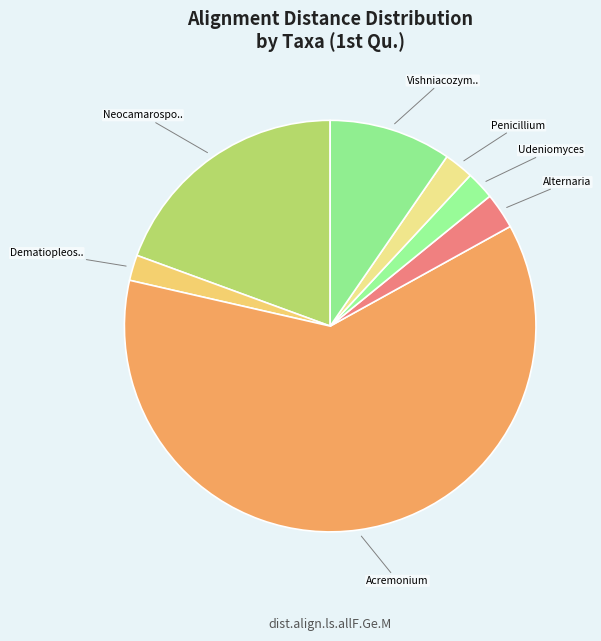

What is the largest slice in the pie chart?

Acremonium